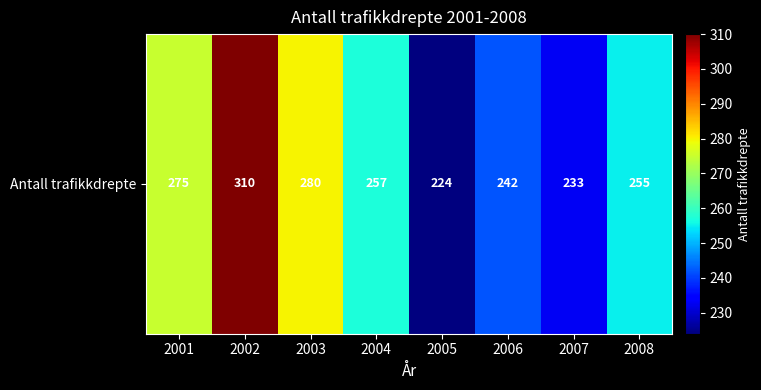

The value at 2002 is 180. True or false?

False